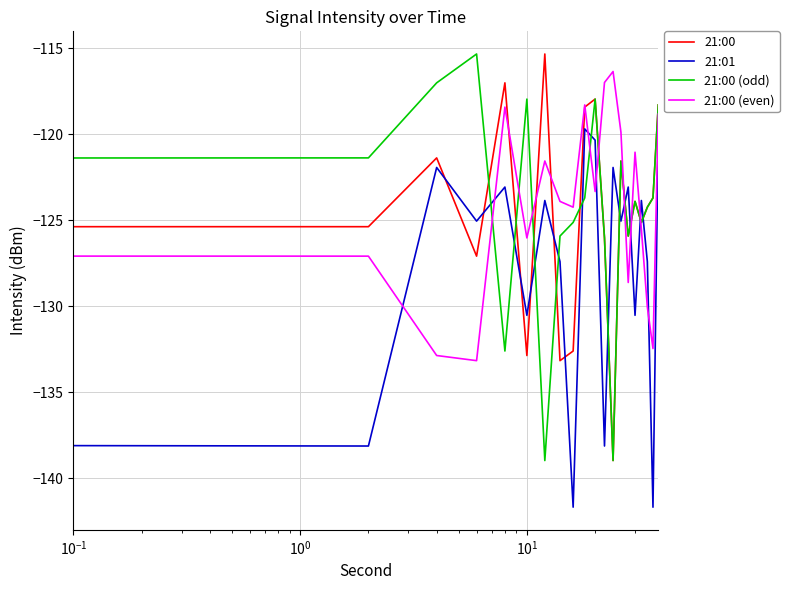

How many times do 21:00 (odd) and 21:01 cross each other?

13